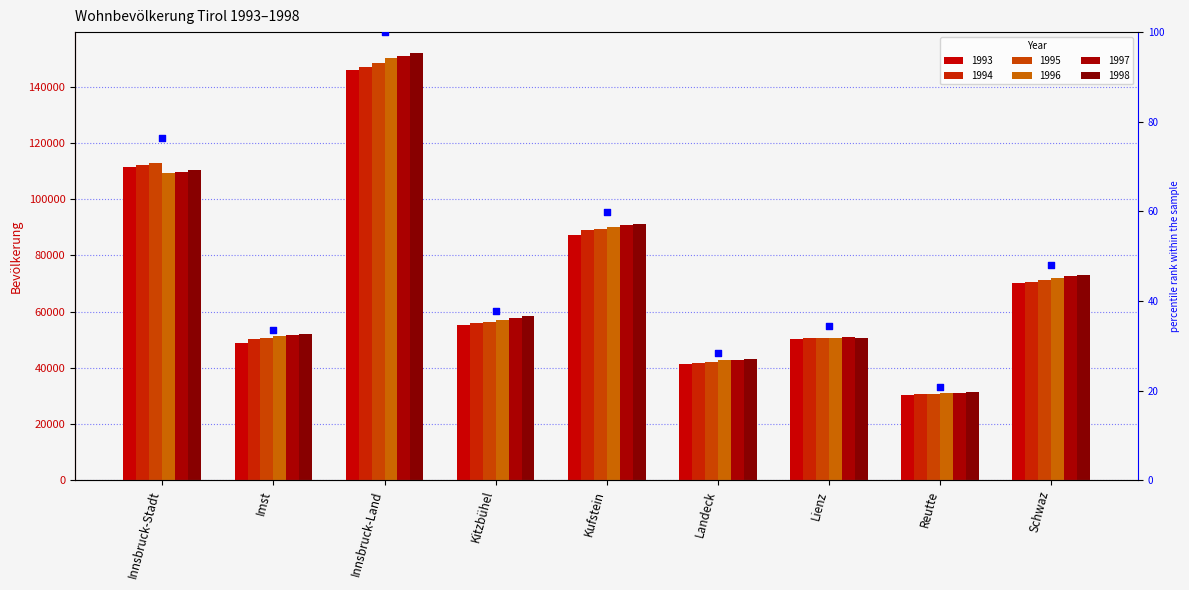

What is the change in value from Kufstein to Schwaz?

-11.9